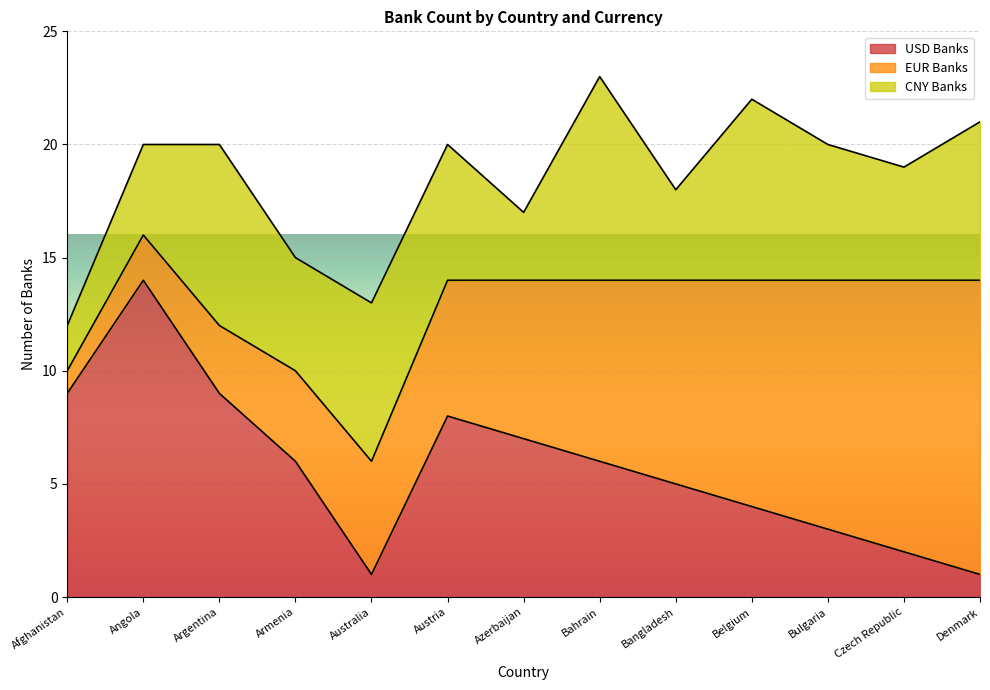

Which has a higher value, Australia or Angola?

Angola